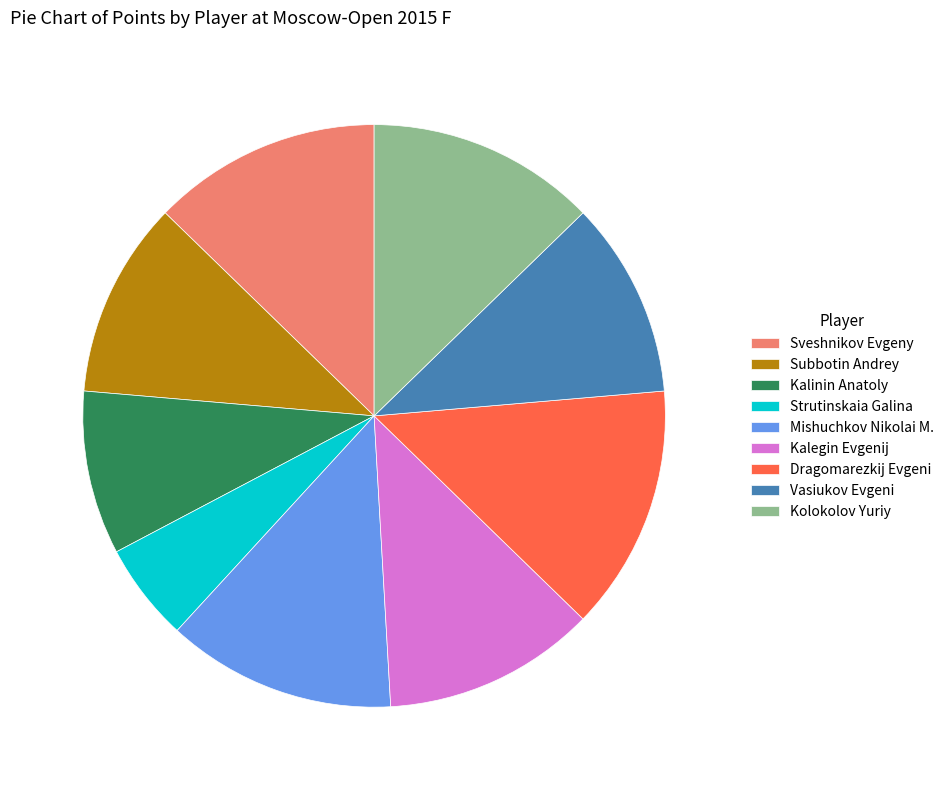

Count the number of slices in the pie.

9